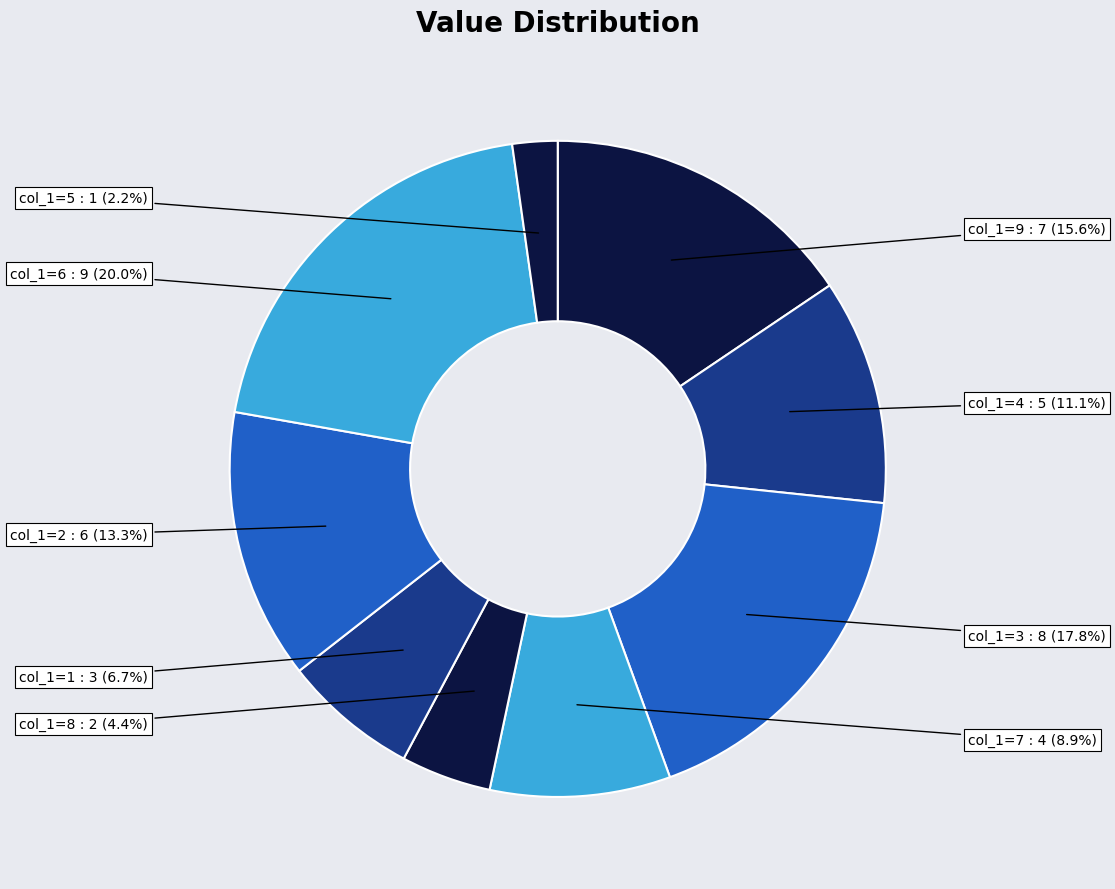

Count the number of slices in the pie.

9